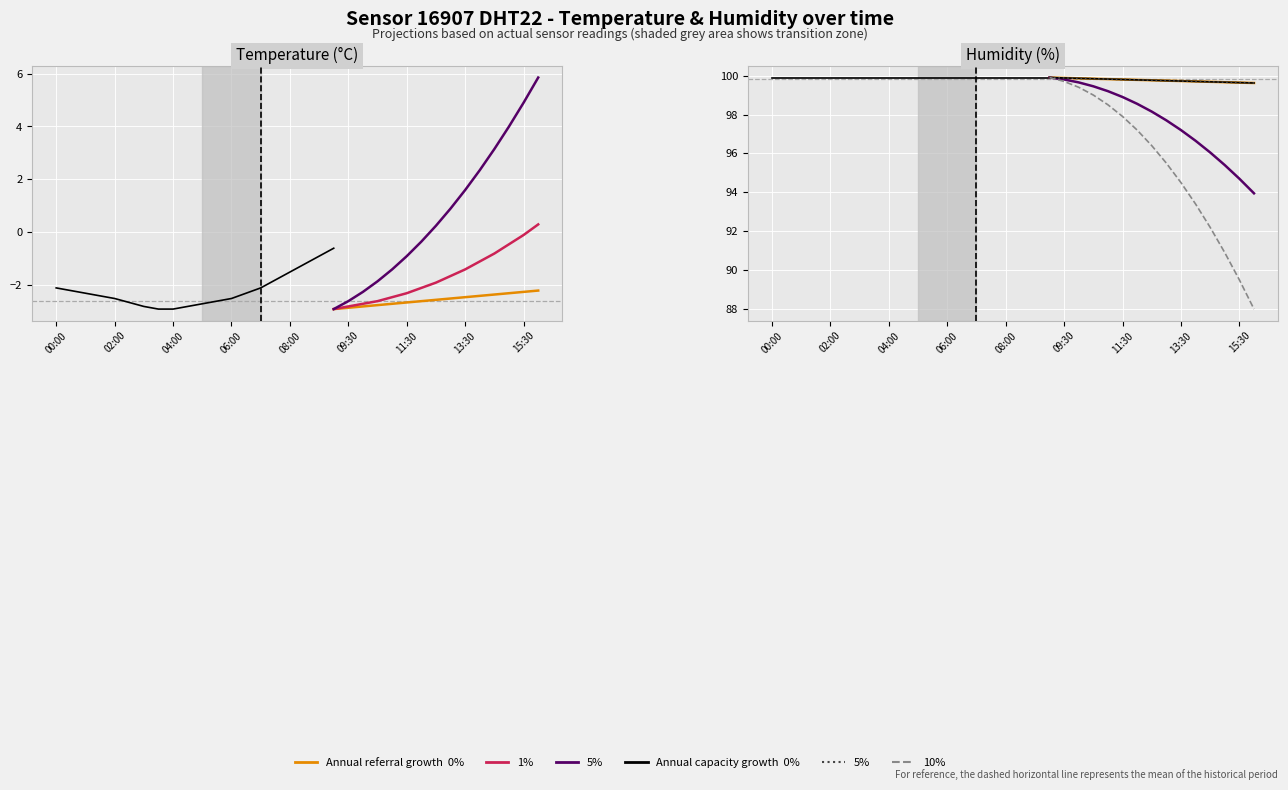

How many data points are less than -2?

15